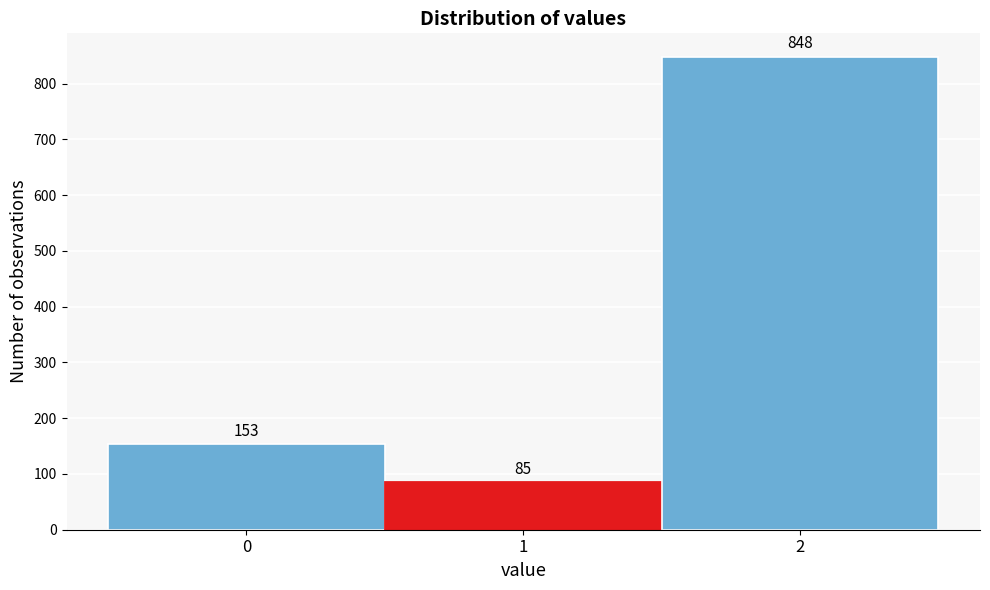

Reading left to right, what are all the values shown in this chart?

0=153	1=85	2=848